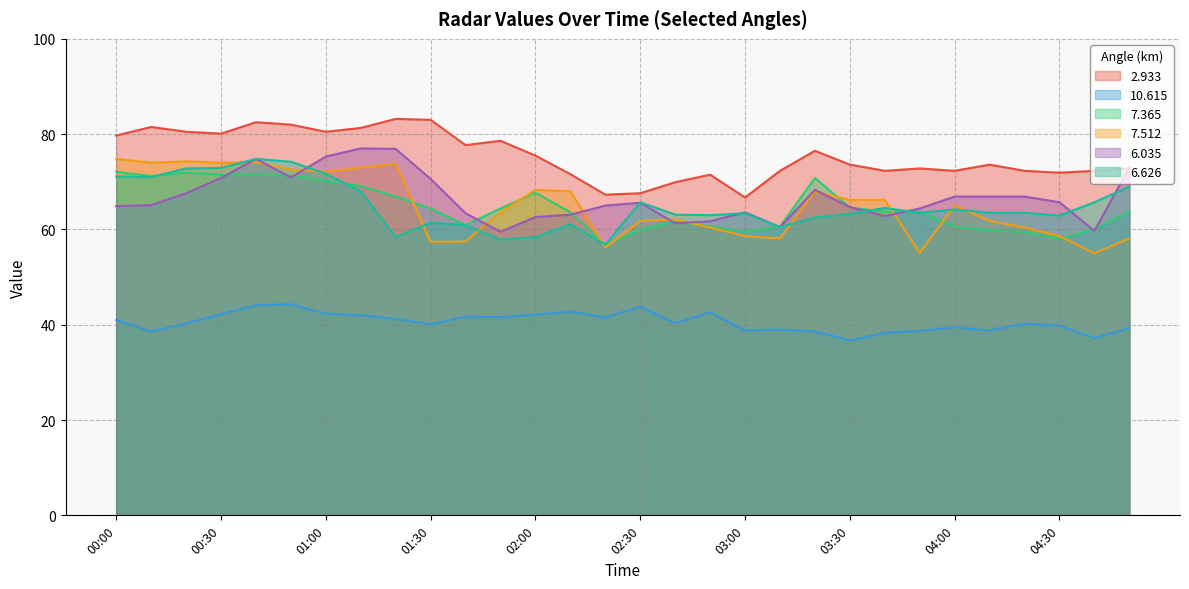

Rank the categories by   6.035 value from highest to lowest.

01:10, 01:20, 01:00, 00:40, 04:50, 00:50, 00:30, 01:30, 03:20, 00:20, 04:00, 04:10, 04:20, 04:30, 02:30, 00:10, 02:20, 00:00, 03:30, 03:50, 03:00, 01:40, 02:10, 03:40, 02:00, 02:50, 02:40, 03:10, 04:40, 01:50